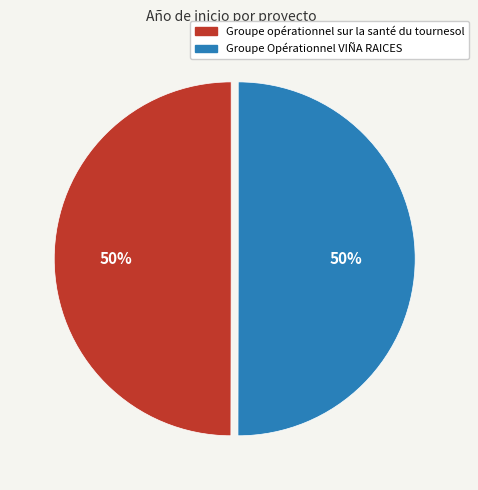

Combined, do Groupe Opérationnel VIÑA RAICES and Groupe opérationnel sur la santé du tournesol account for over 50%?

Yes